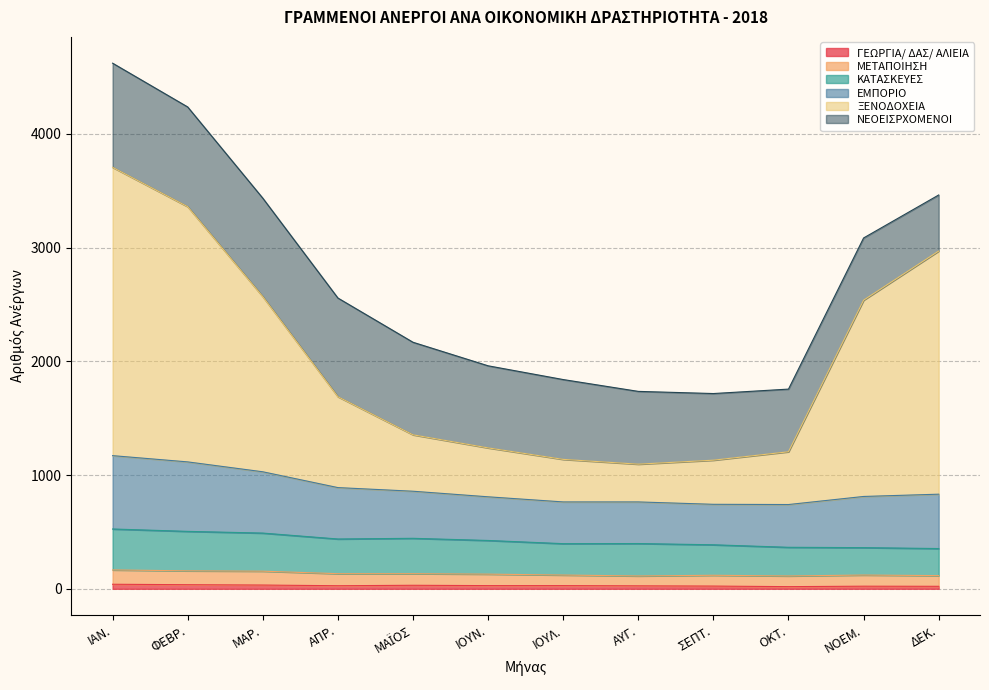

What is the label of the 6th point from the left?

ΙΟΥΝ.